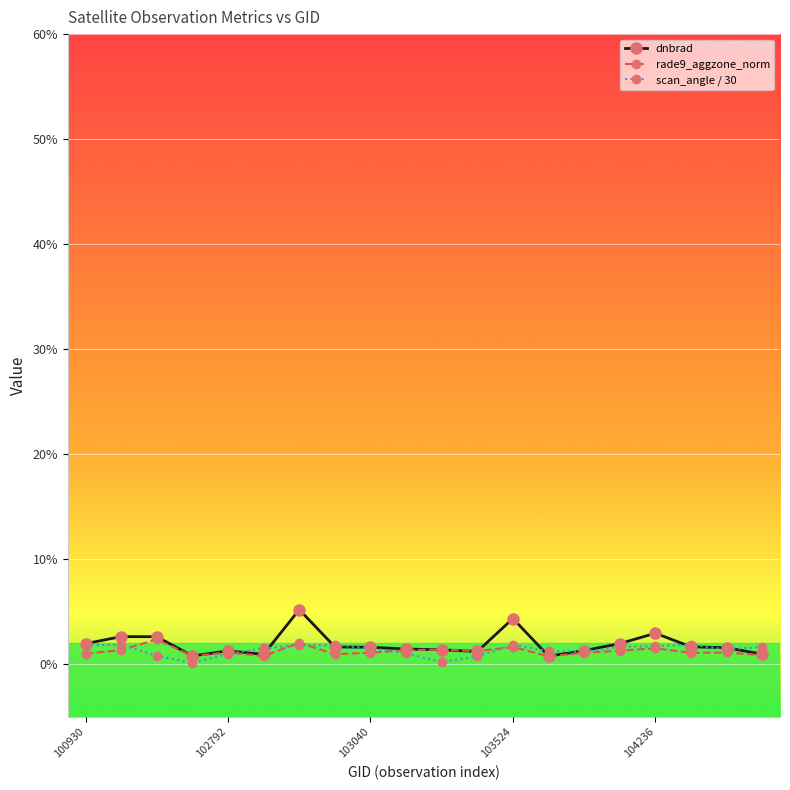

True or false: rade9_aggzone_norm has more than 0 points higher than both neighbors.

True